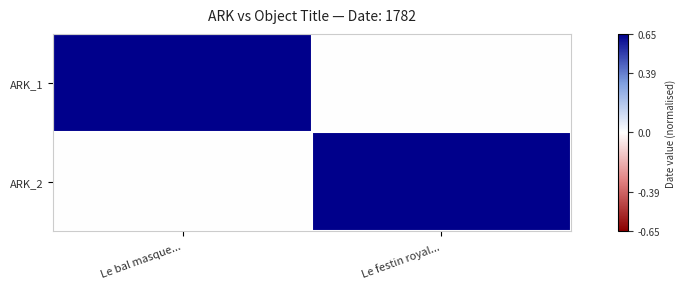

What is the difference between the highest and lowest values at Le festin royal...?

0.7